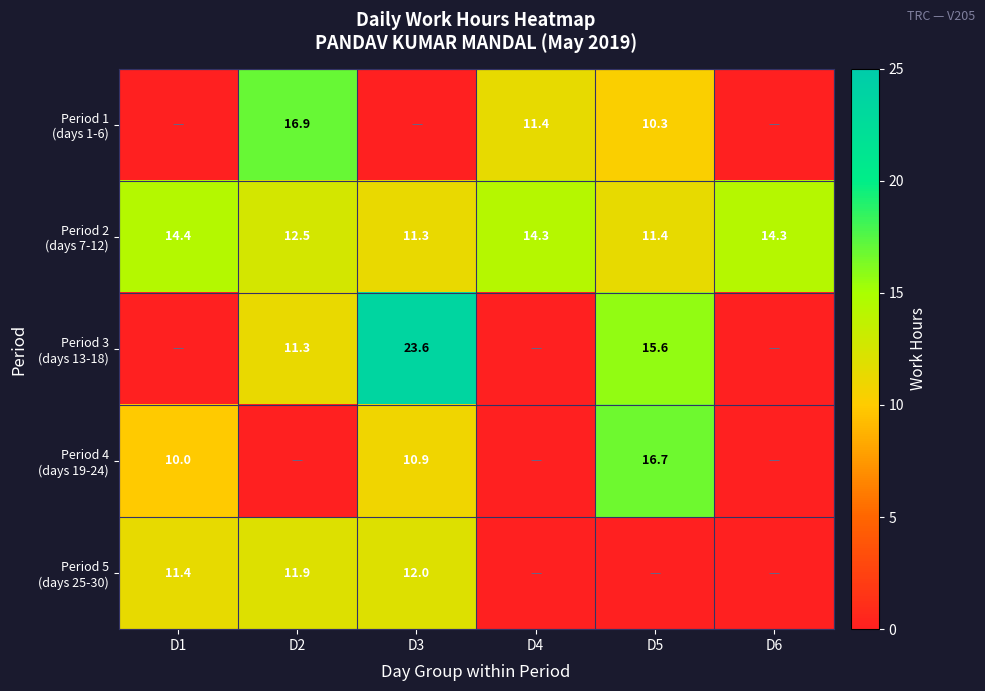

What is the greatest value displayed?

23.6